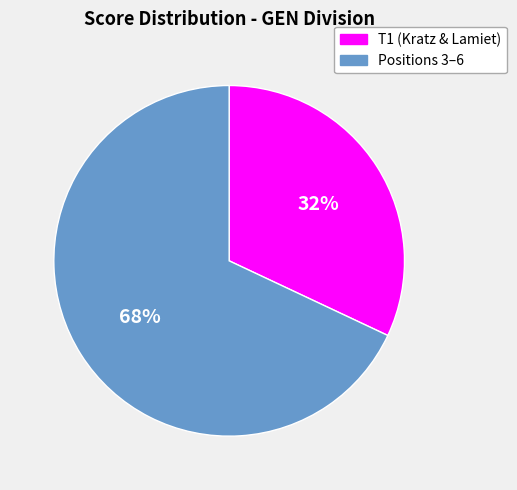

To the nearest percent, what is the average slice percentage?

50%